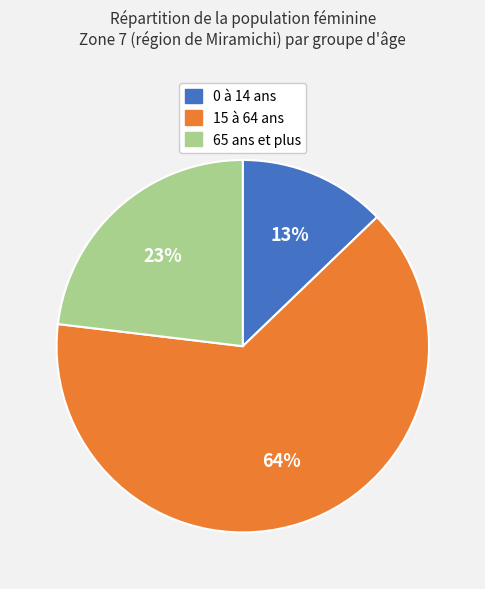

To the nearest percent, what is the difference between the 15 à 64 ans and 65 ans et plus slice percentages?

41%